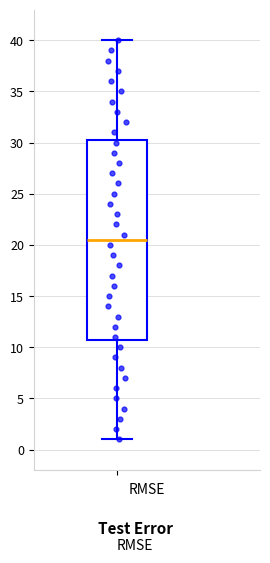

Where is the upper edge of the box on the y-axis? The values are not printed on the chart, so give them approximately, as read against the axis.

30.5